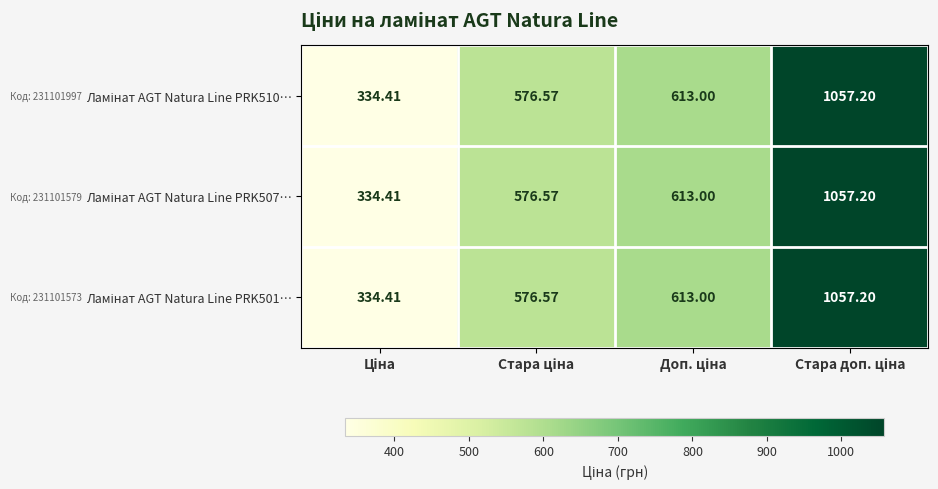

How many data points does each series have?

4